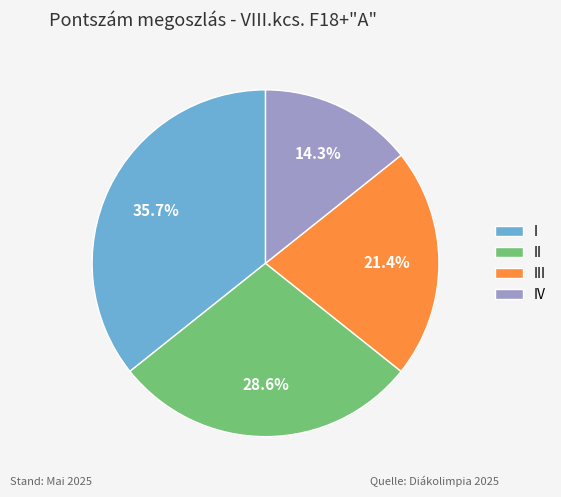

To the nearest percent, what percentage of the pie is II?

29%